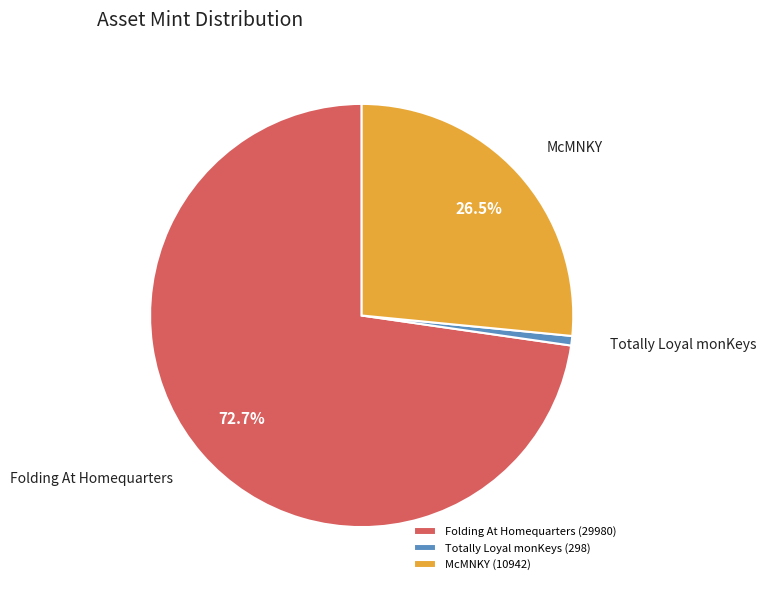

Does any single category account for the majority?

Yes